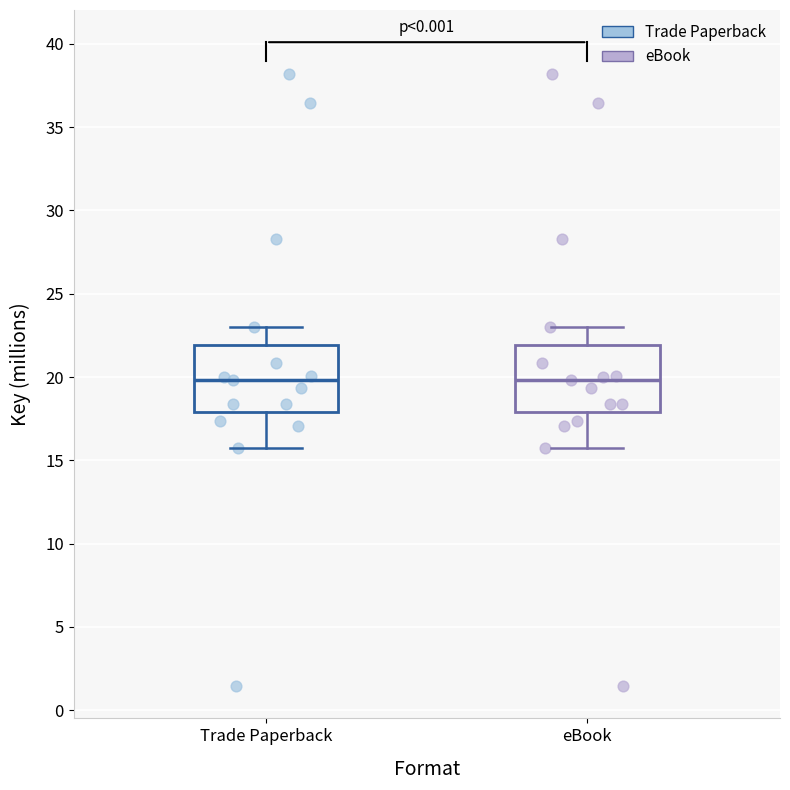

Reading left to right, transcribe this box plot: for each box, give where its median line is, the range the box spans, and where its two whiskers end, as read against the y-axis. The values are not printed on the chart, so give them approximately, as read against the axis.

Trade Paperback: median 20.0, box 18.0 to 22.0, whiskers 15.5 to 23.0
eBook: median 20.0, box 18.0 to 22.0, whiskers 15.5 to 23.0